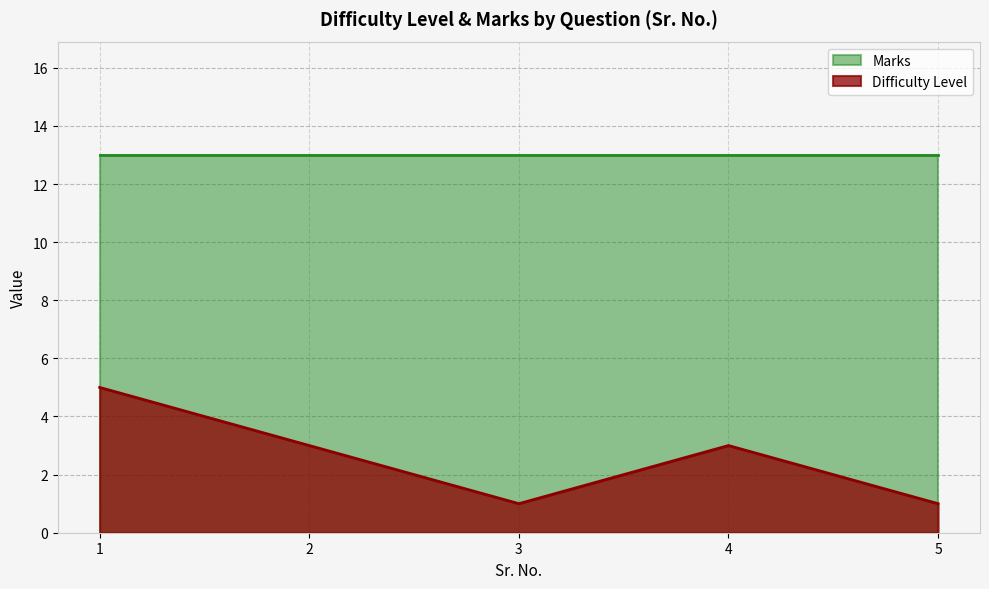

What is the smallest value displayed?

1